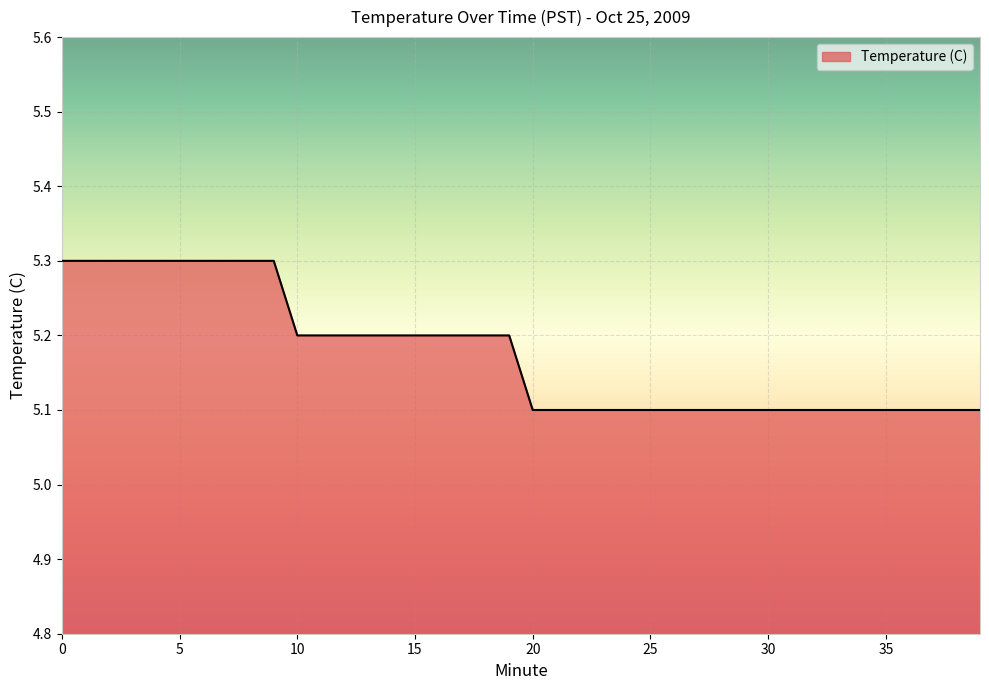

What is the maximum value shown in the chart?

5.3